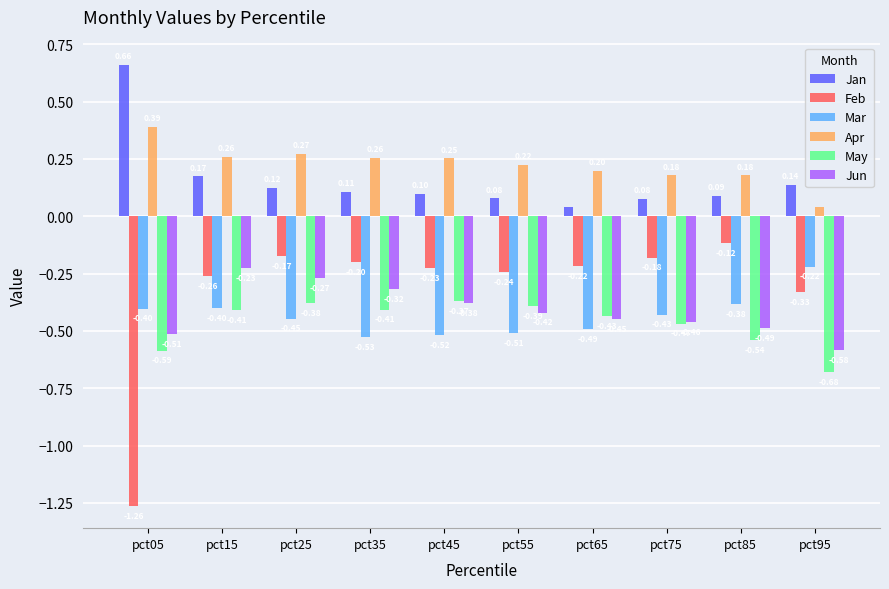

What is the difference between the maximum and minimum values in the Feb series?

1.1